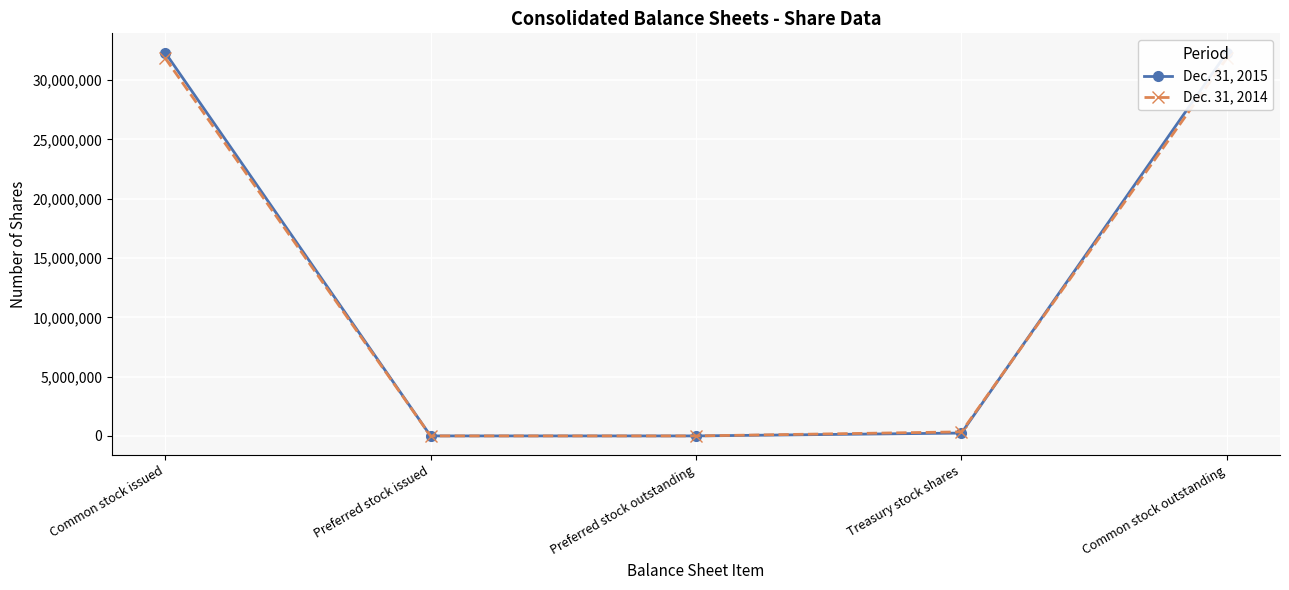

Count the number of categories in the chart.

5